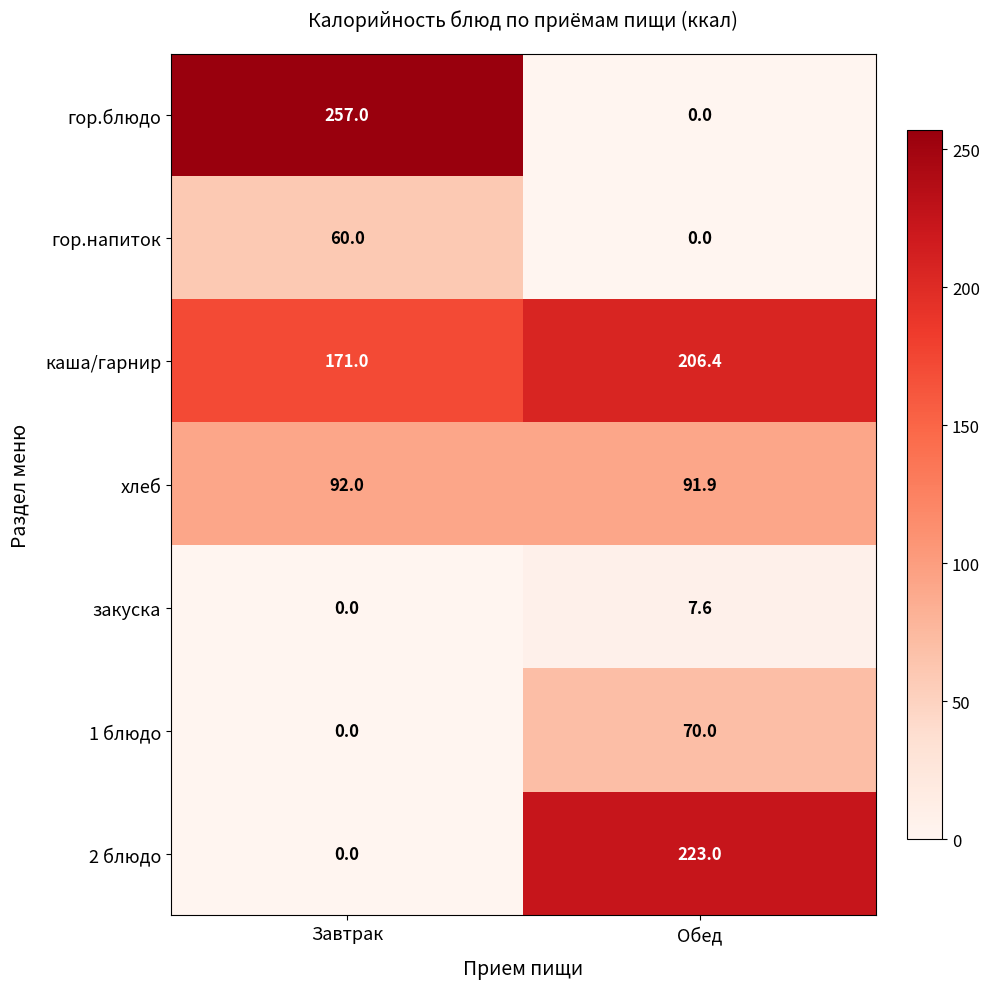

Which category has the highest value in the закуска series?

Обед